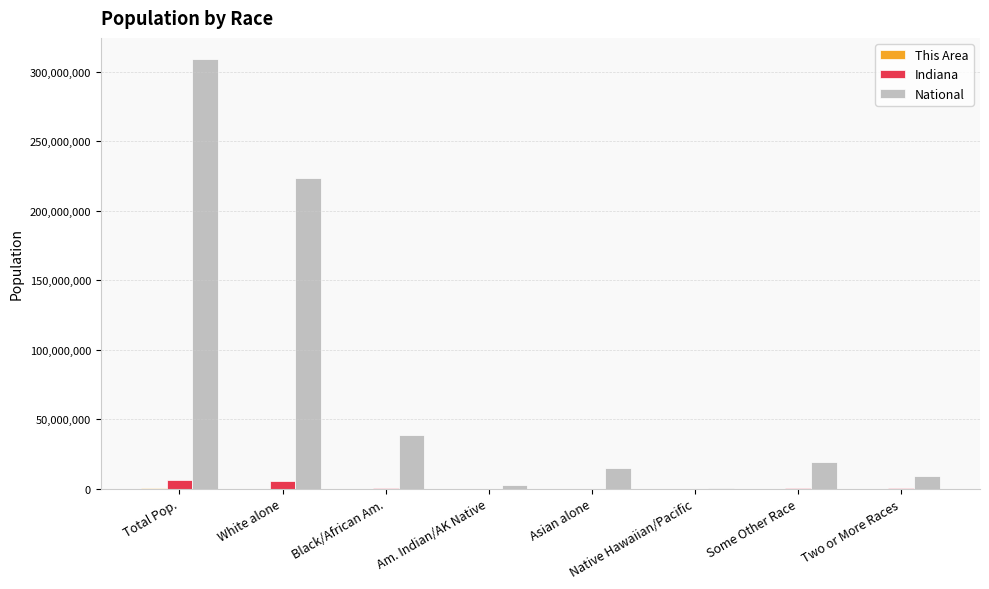

What is the highest value of the Indiana series?

6483802